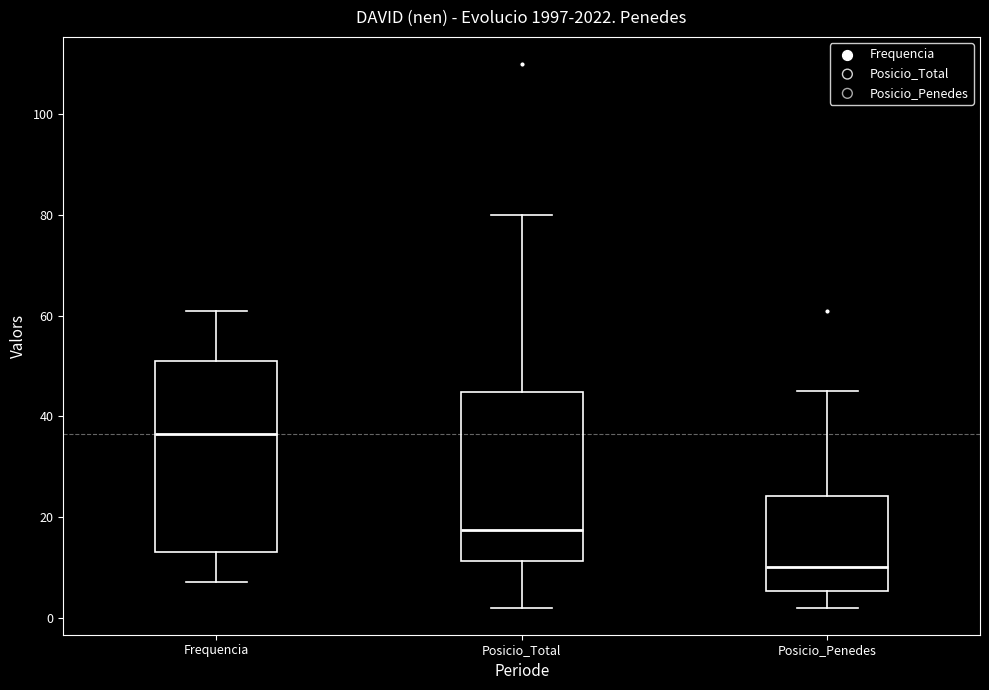

Which box's median line is the highest?

Frequencia